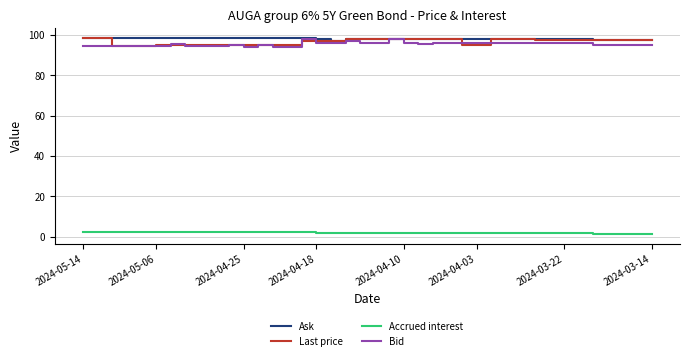

What is the highest value of the Last price series?

98.5